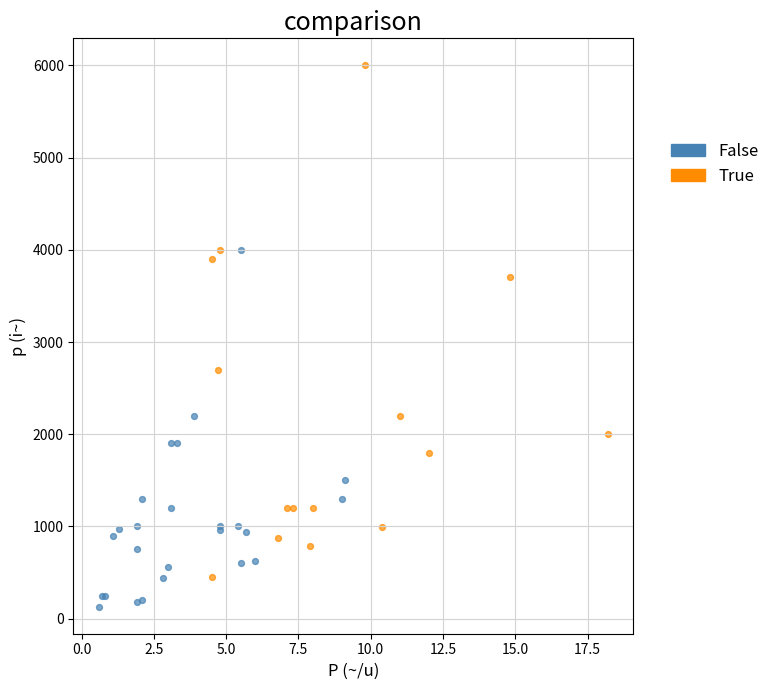

Which series has the widest spread of Y values?

True